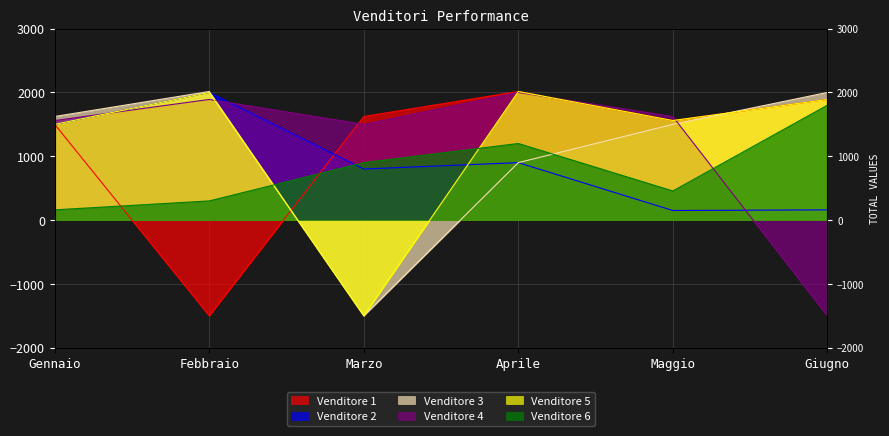

How many series are shown in this chart?

6